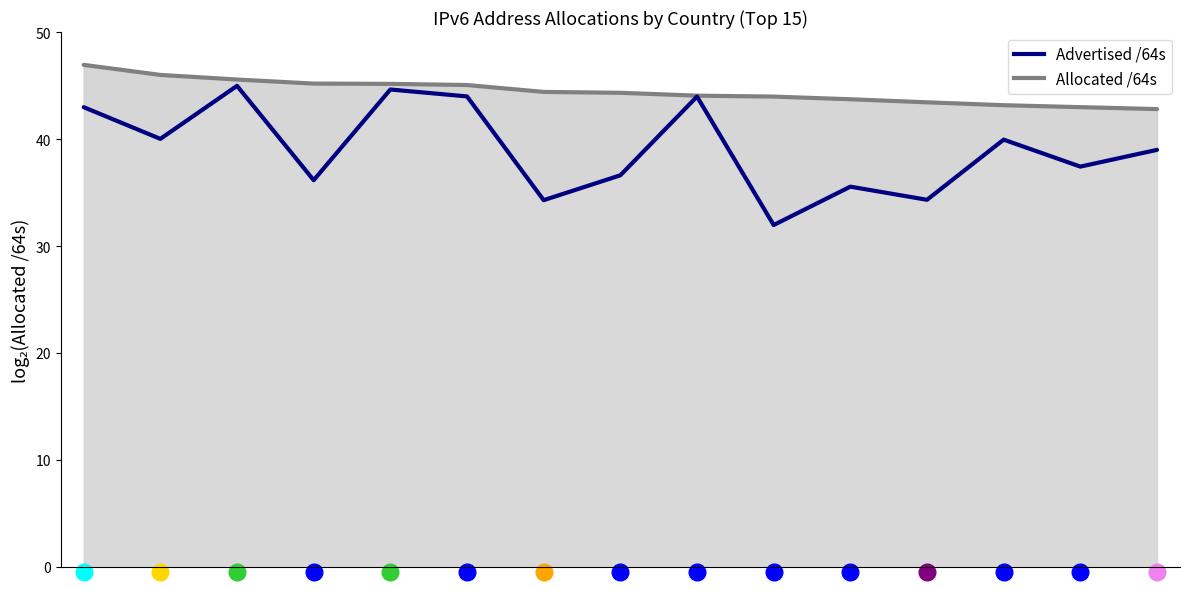

List the labels in order of Advertised /64s value, largest first.

2, 4, 5, 8, 0, 1, 12, 14, 13, 7, 3, 10, 11, 6, 9